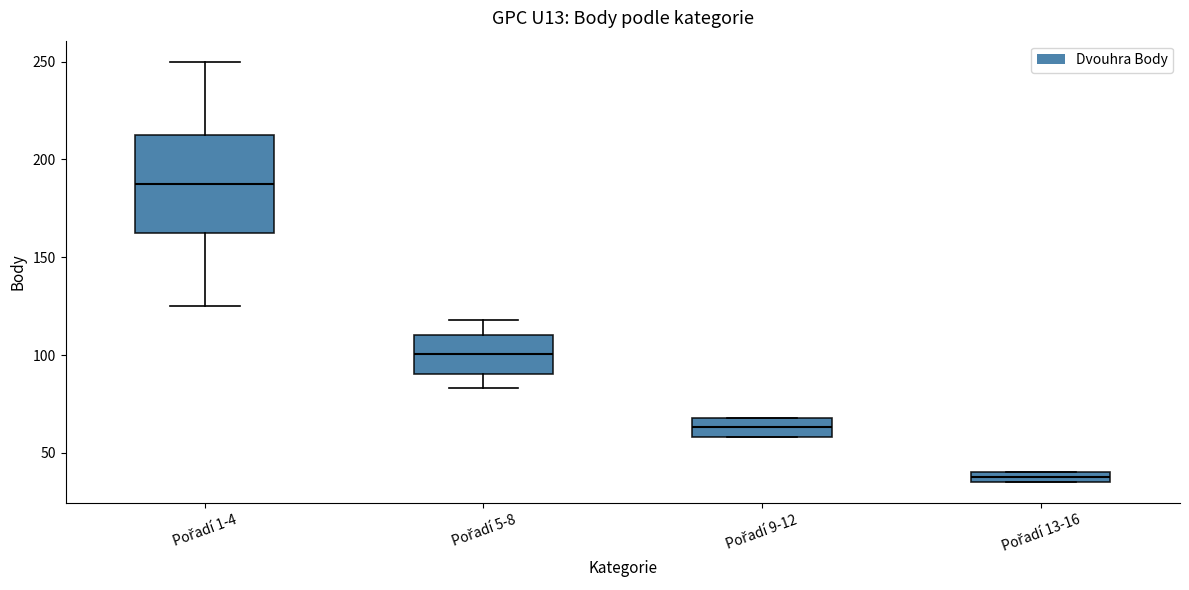

Comparing the boxes themselves (not the whiskers), which one is the tallest?

Pořadí 1-4